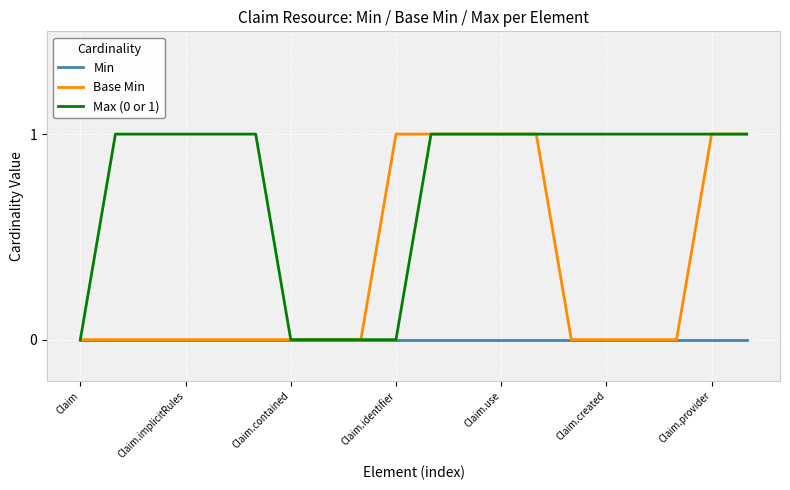

List the series in order of their overall mean, highest first.

Max (0 or 1), Base Min, Min